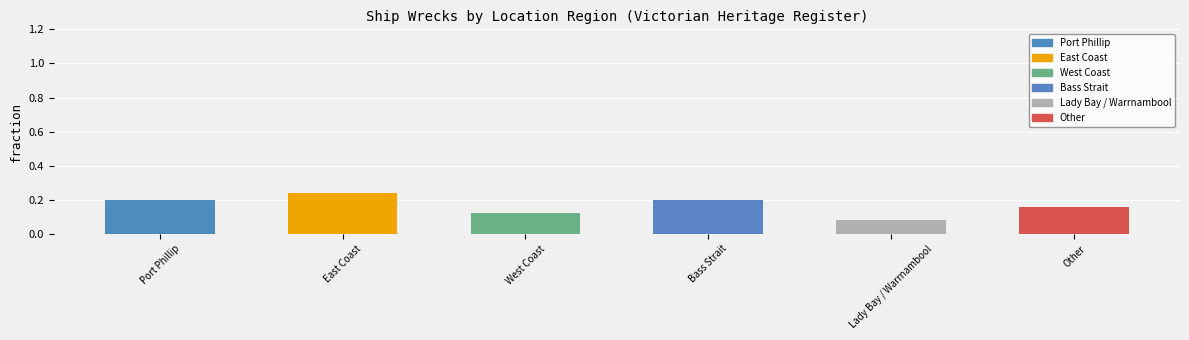

How many distinct data groups are displayed?

1